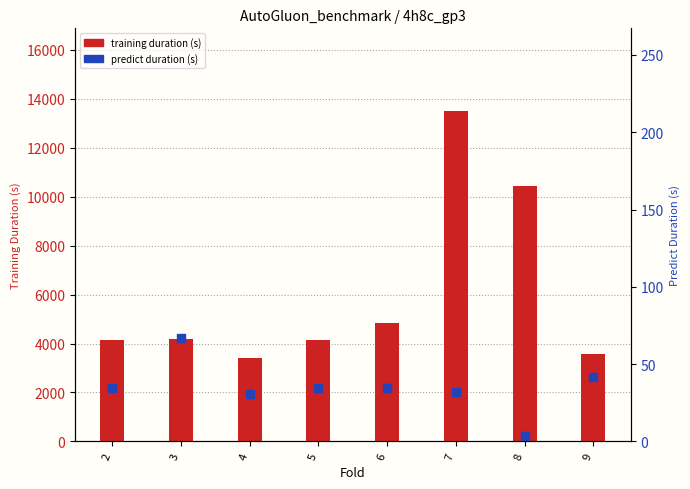

Which series reaches the maximum Y coordinate?

training_duration